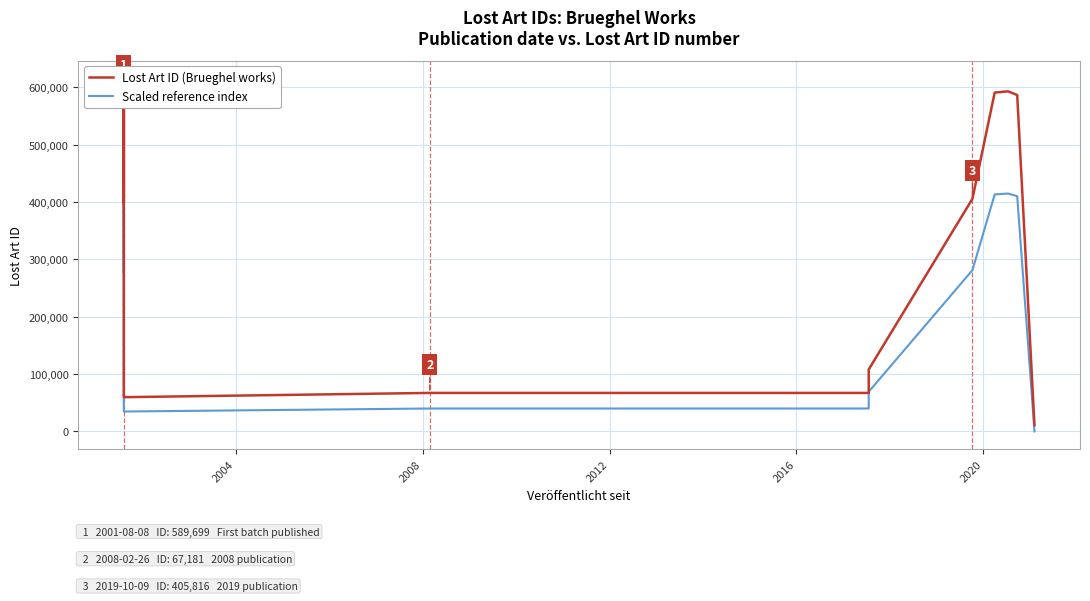

How many interior local valleys does the Lost Art ID (Brueghel works) series have?

4